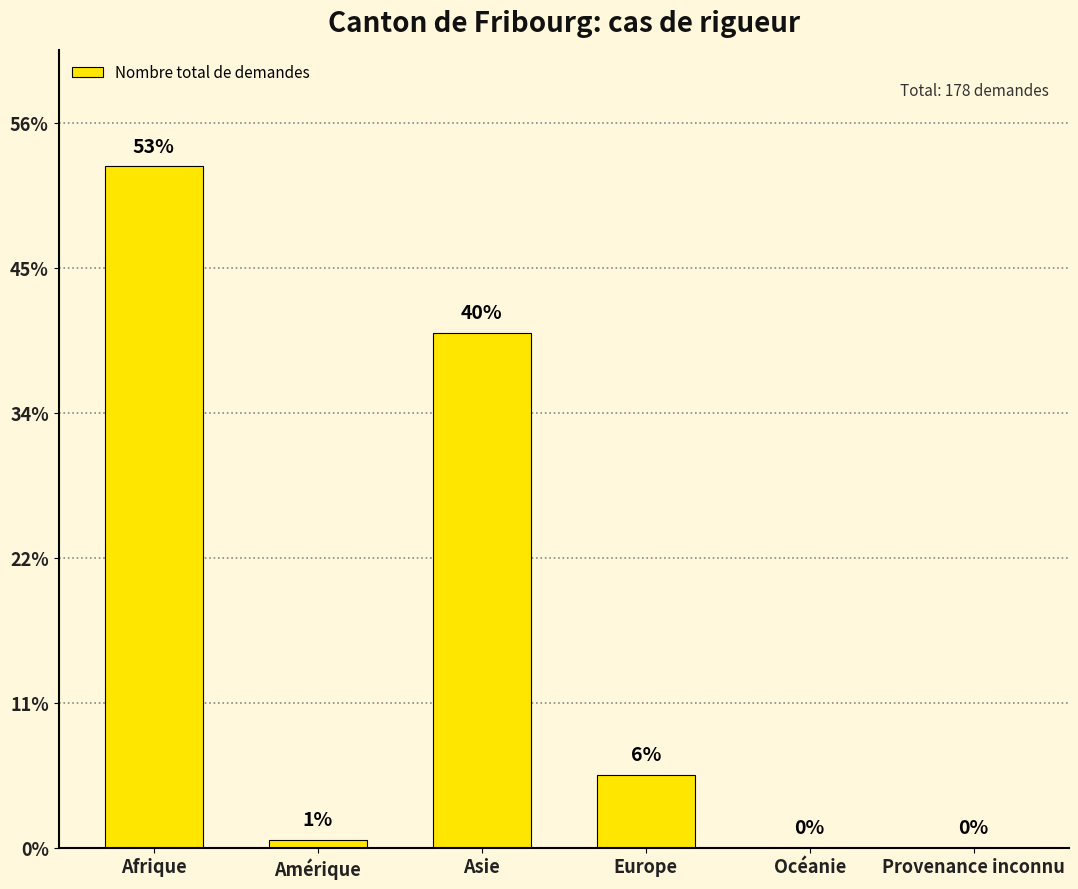

Are the bars horizontal?

No